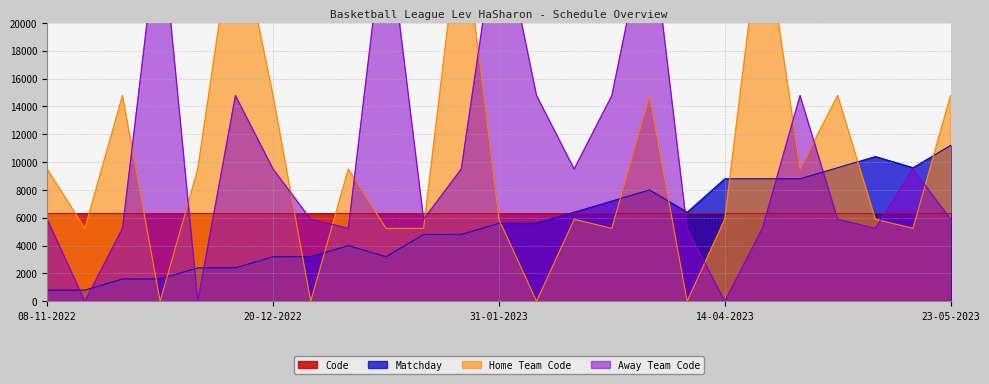

What is the value of the Matchday point at the 20th from the left?

8800.0